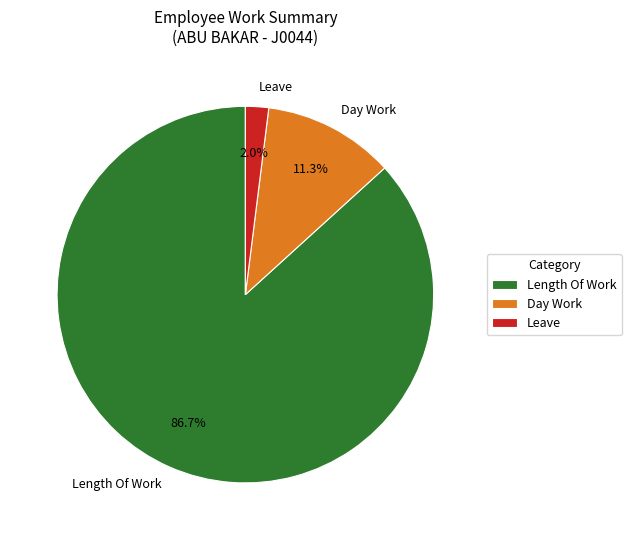

Rank the categories by value from highest to lowest.

Length Of Work, Day Work, Leave